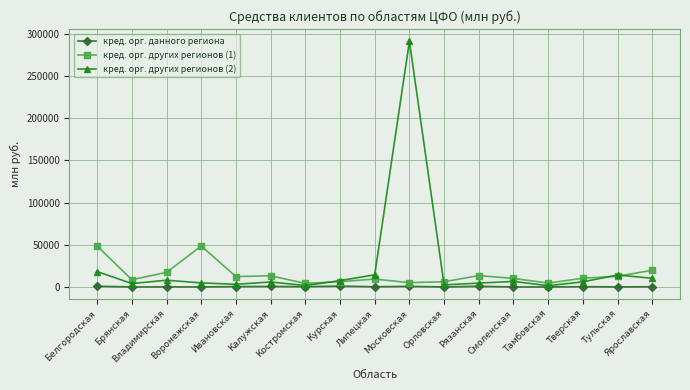

How many data points in кред. орг. других регионов (2) are less than 6031?

8